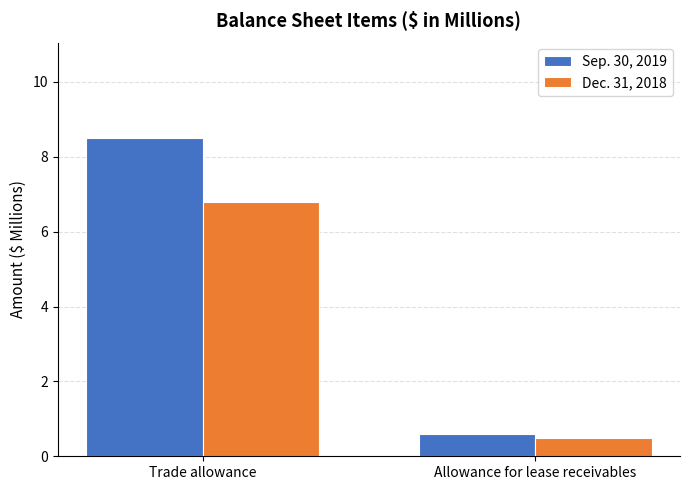

Count the number of categories in the chart.

2